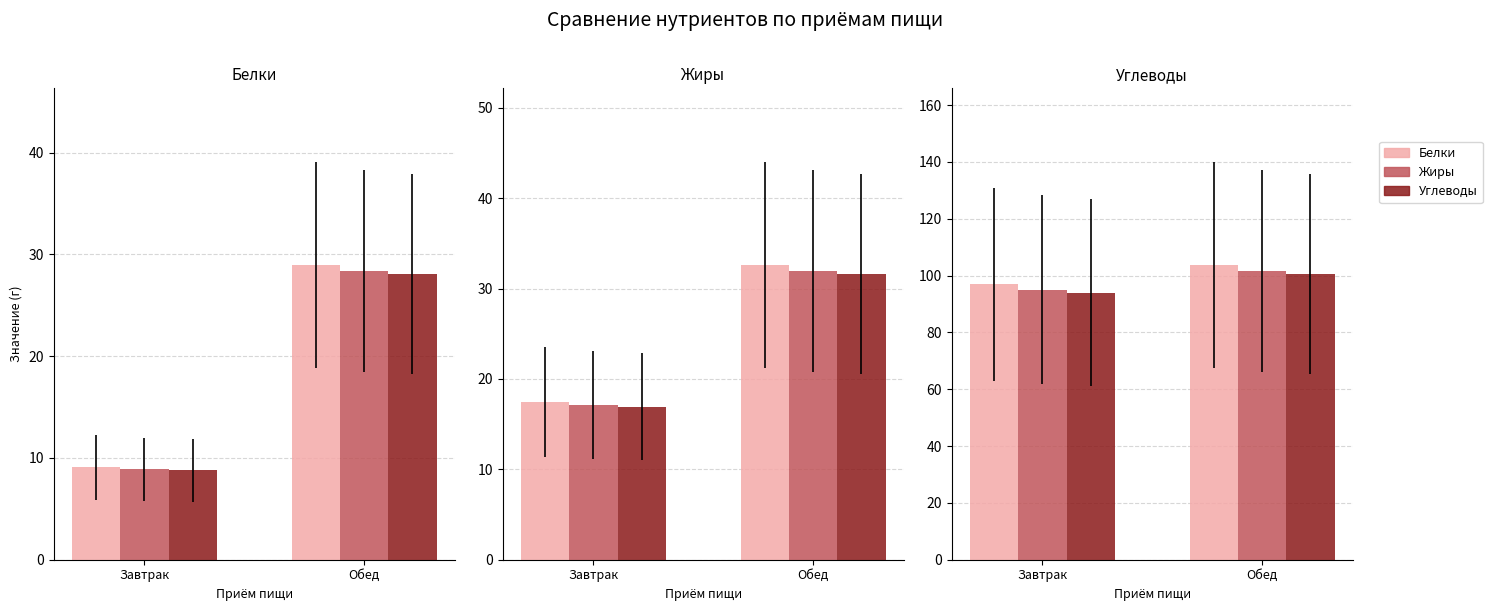

How many Углеводы values are between 96 and 103?

1